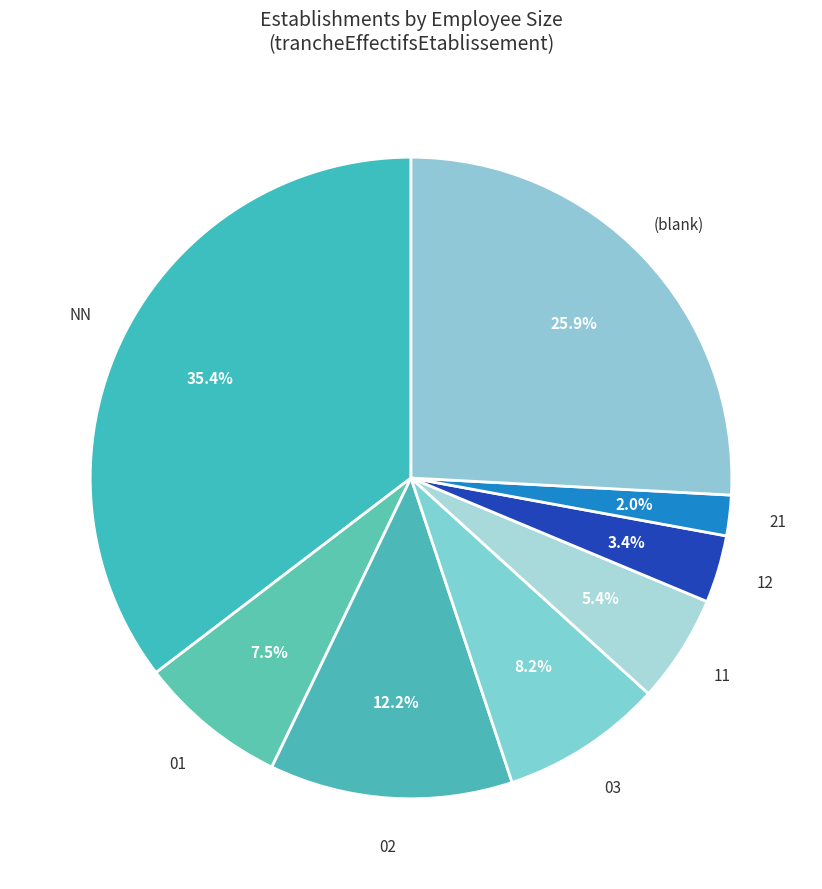

How many segments does this pie chart have?

8